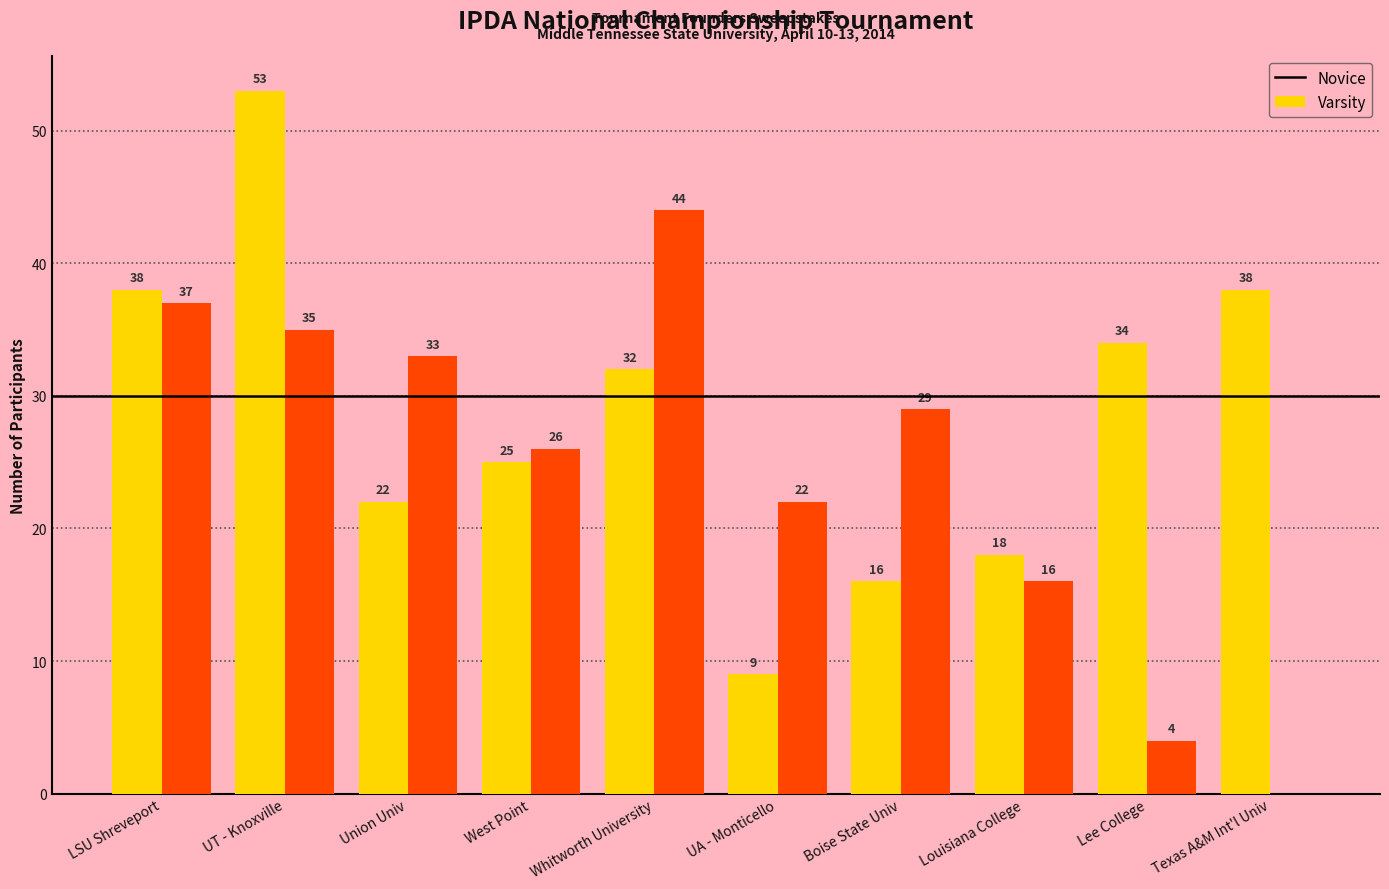

The Varsity series shows 19 at LSU Shreveport. True or false?

False